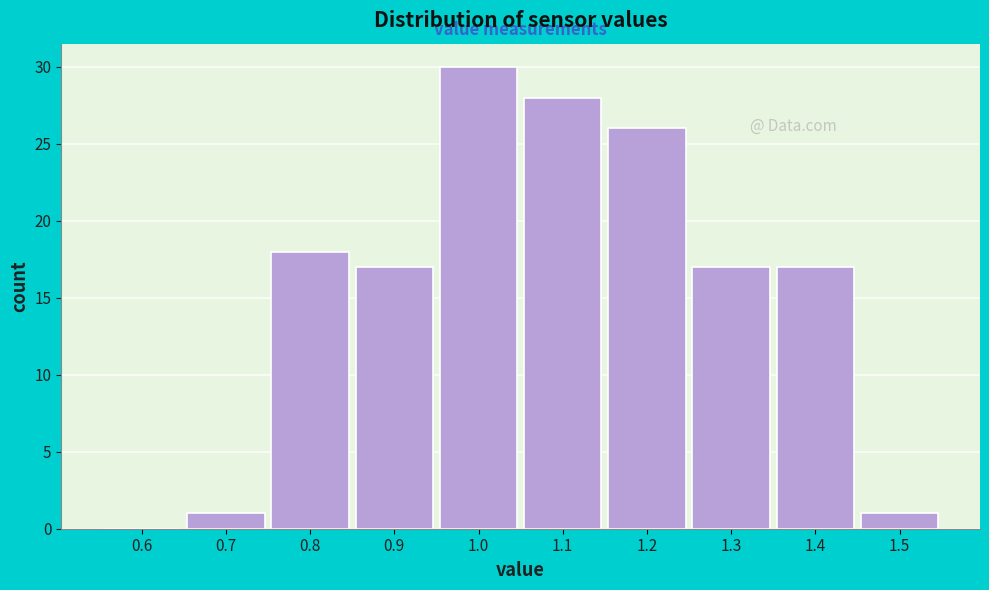

Reading left to right, list all the values displayed in this chart.

0.6=0	0.7=1	0.8=18	0.9=17	1.0=30	1.1=28	1.2=26	1.3=17	1.4=17	1.5=1